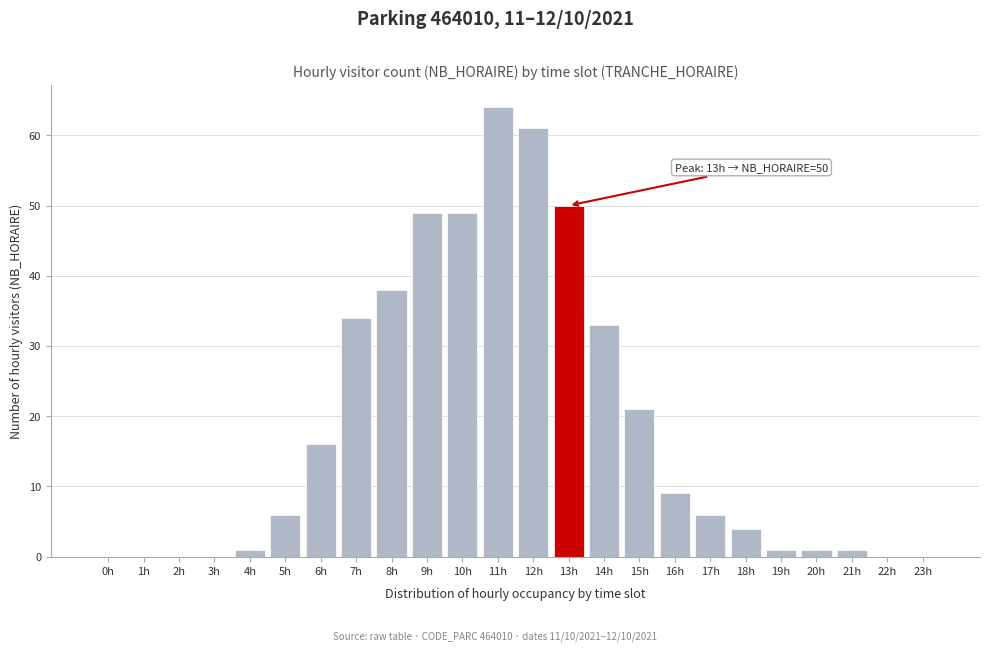

Reading left to right, transcribe all the data shown in this chart.

0h=0	1h=0	2h=0	3h=0	4h=1	5h=6	6h=16	7h=34	8h=38	9h=49	10h=49	11h=64	12h=61	13h=50	14h=33	15h=21	16h=9	17h=6	18h=4	19h=1	20h=1	21h=1	22h=0	23h=0